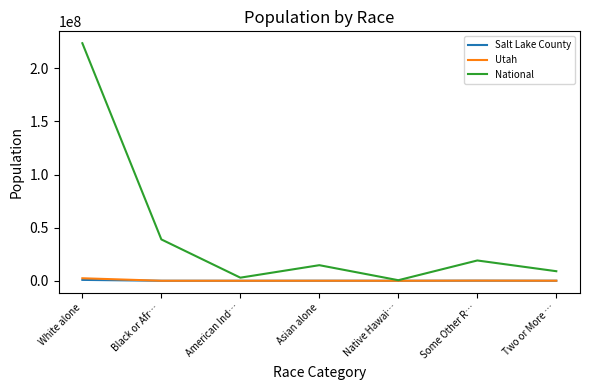

True or false: National has a value of 19107368 at Some Other R….

True